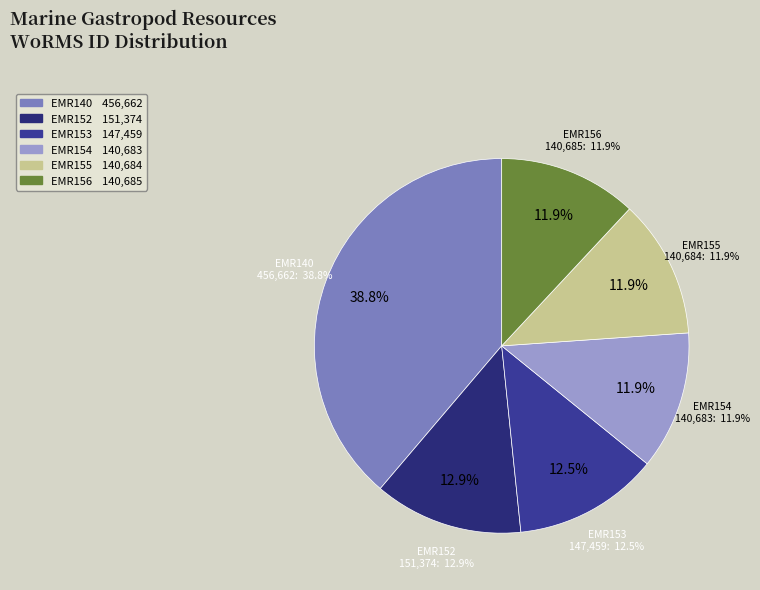

How many segments does this pie chart have?

6